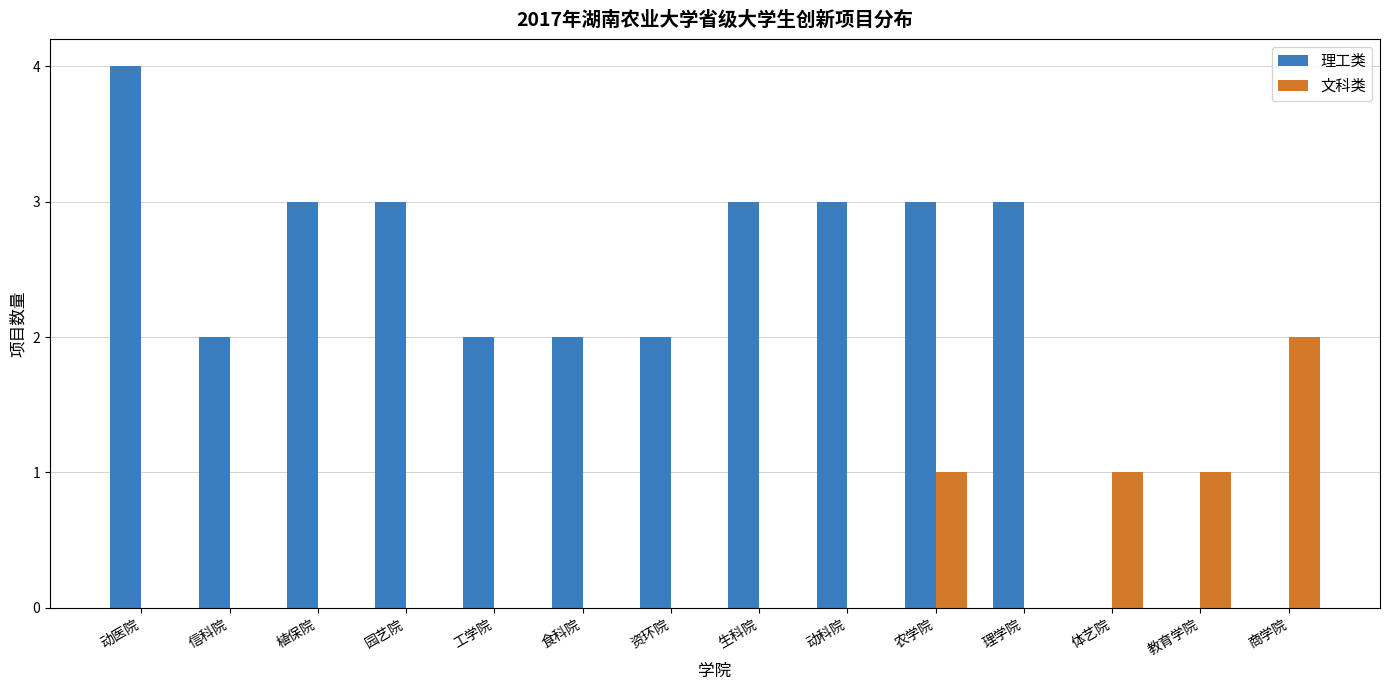

What value does the 理工类 series have at 动医院?

4